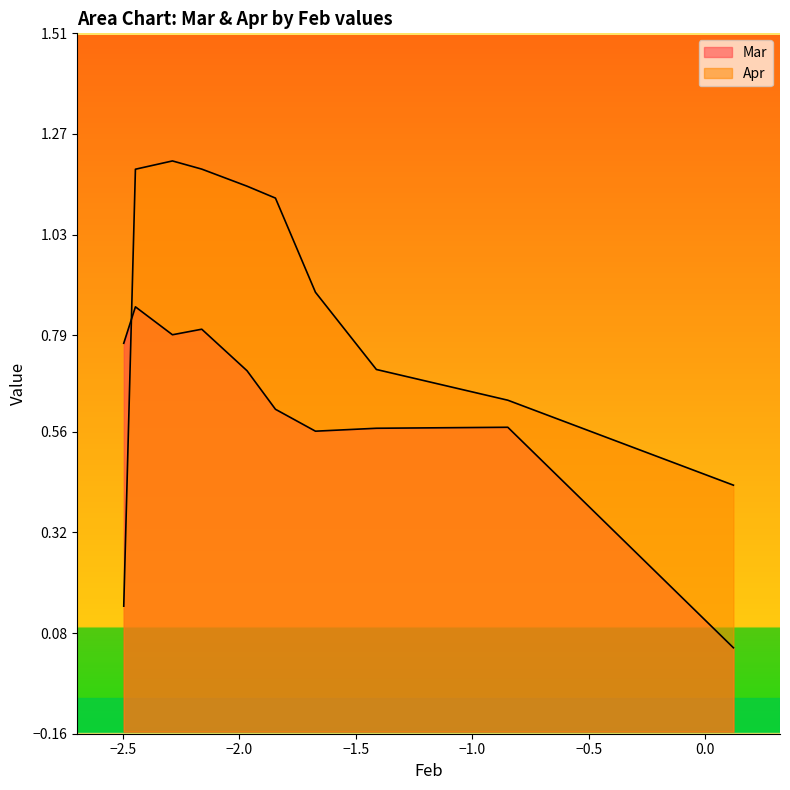

Rank the series at pct65 from highest to lowest value.

Apr, Mar